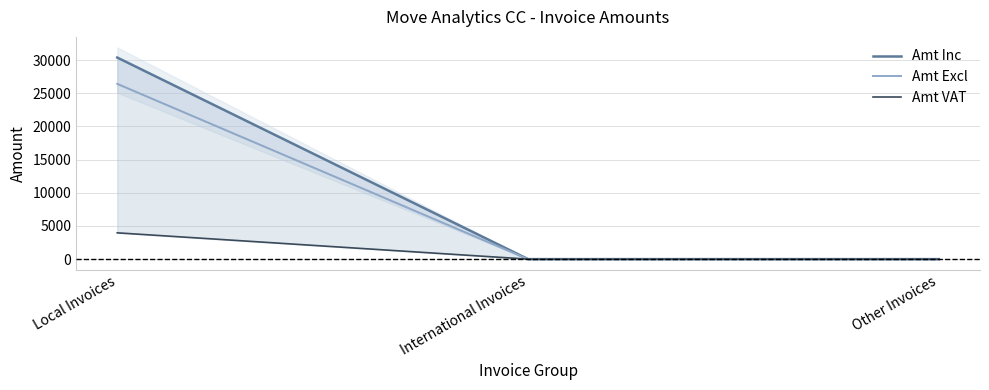

How many lines are shown in the chart?

3